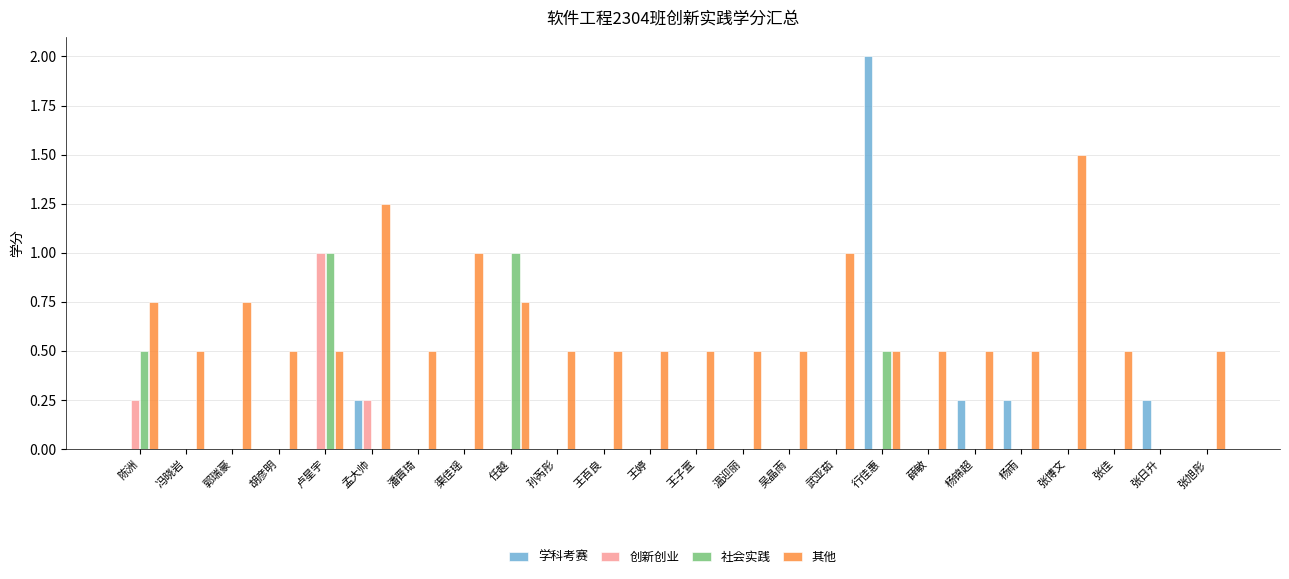

What is the sum of the 社会实践 values at 王子萱 and 任越?

1.0